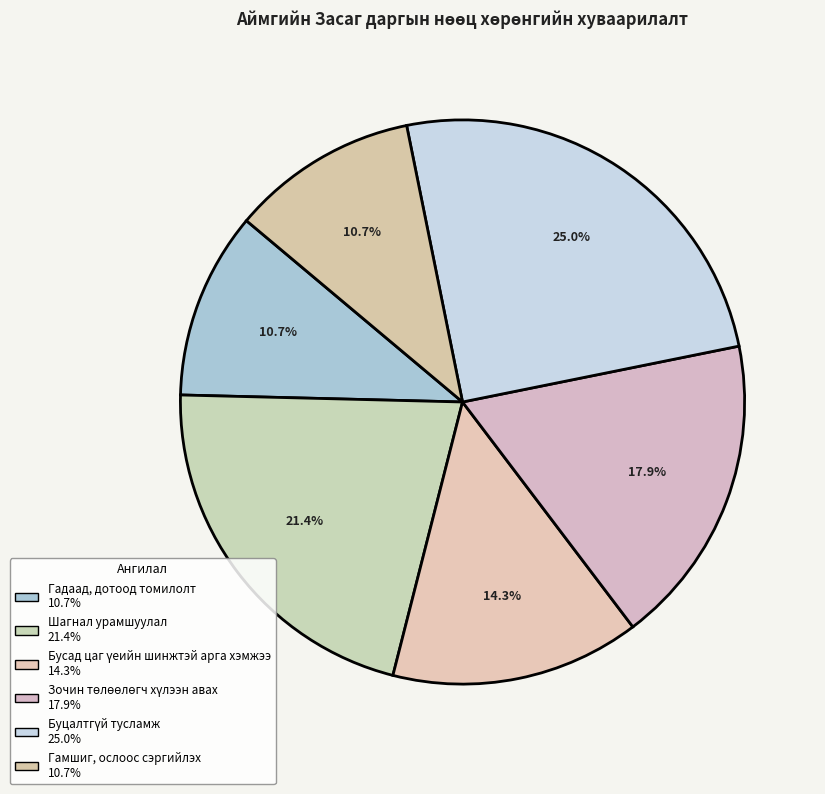

True or false: Шагнал урамшуулал accounts for 28% of the total.

False